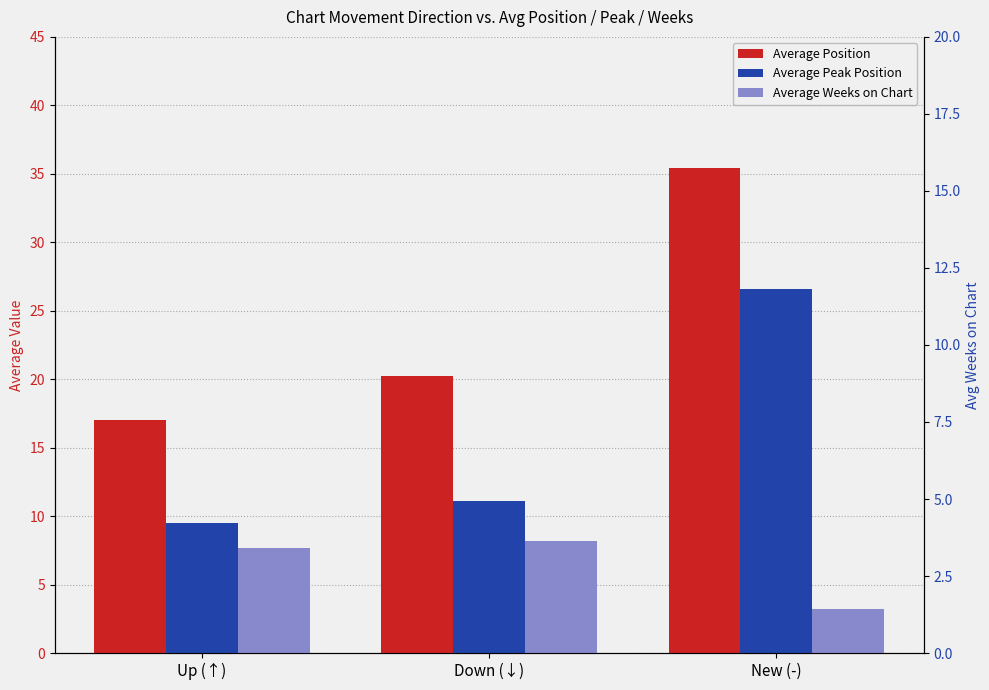

Is the value of Average Peak Position at Up (↑) greater than the value of Average Weeks on Chart at Down (↓)?

Yes